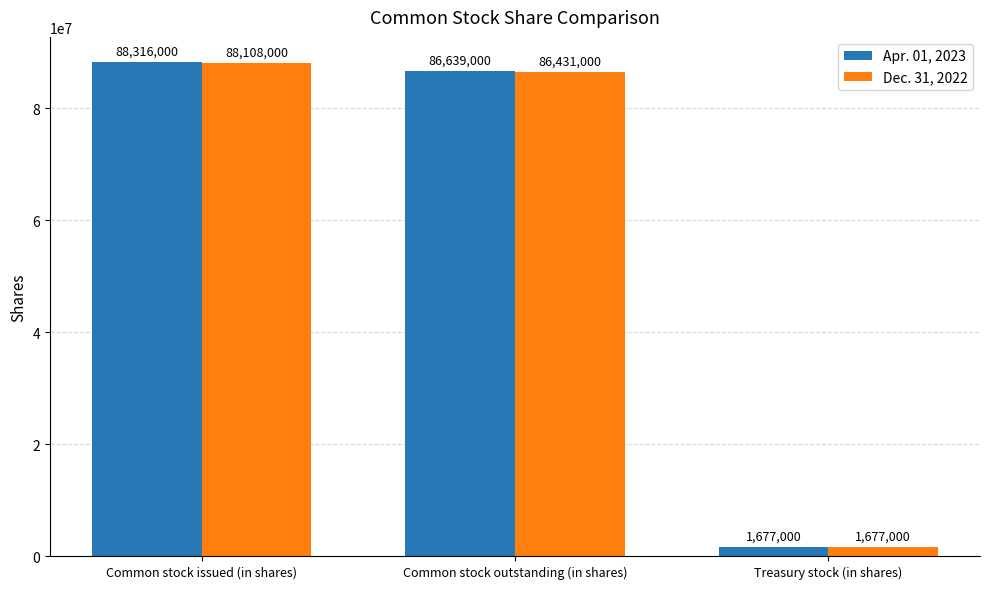

How many values in the Apr. 01, 2023 series are below 86639000?

1